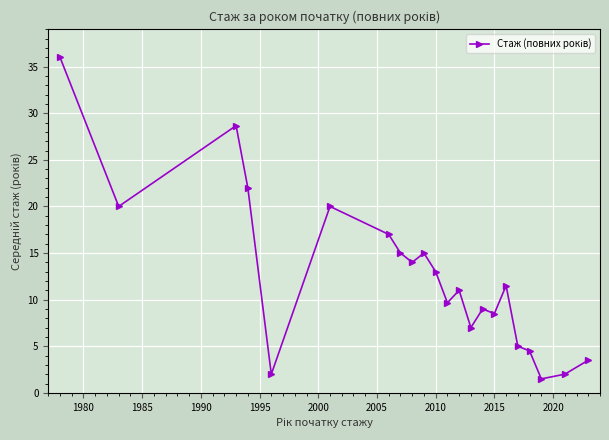

What is the maximum value shown in the chart?

36.0